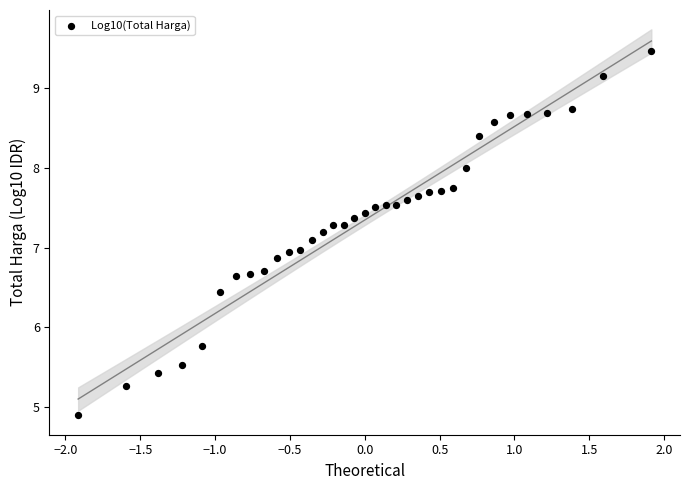

What is the range of Y values (max minus min)?

4.6